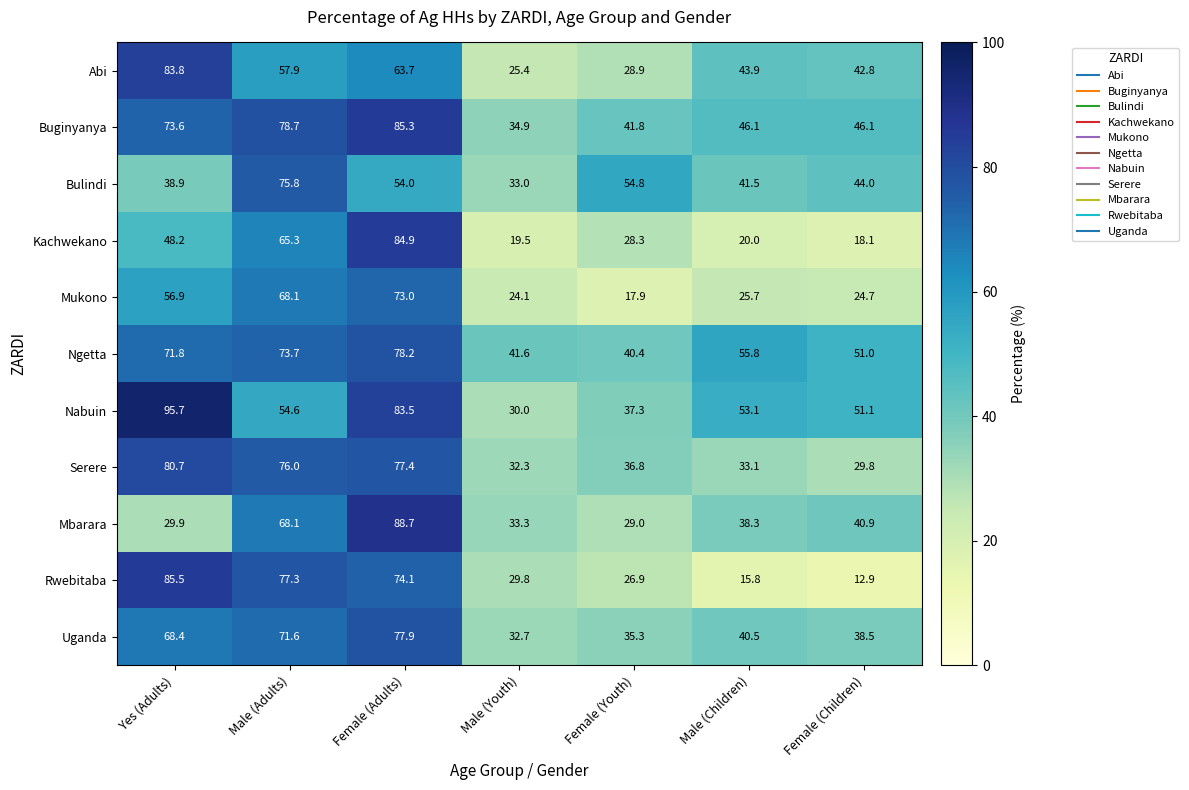

The Ngetta series shows 40.4 at Female (Youth). True or false?

True